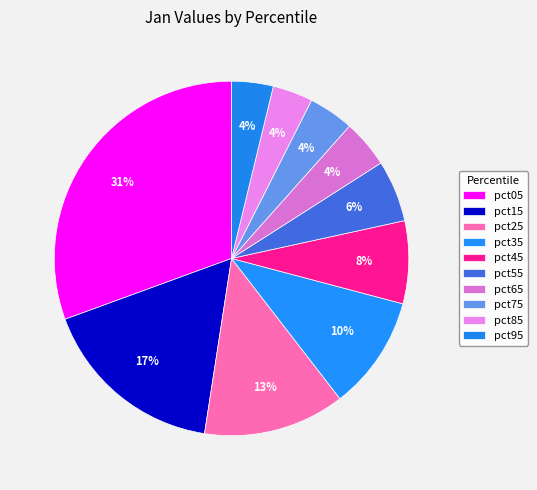

What percentage is the pct95 slice, to the nearest percent?

4%